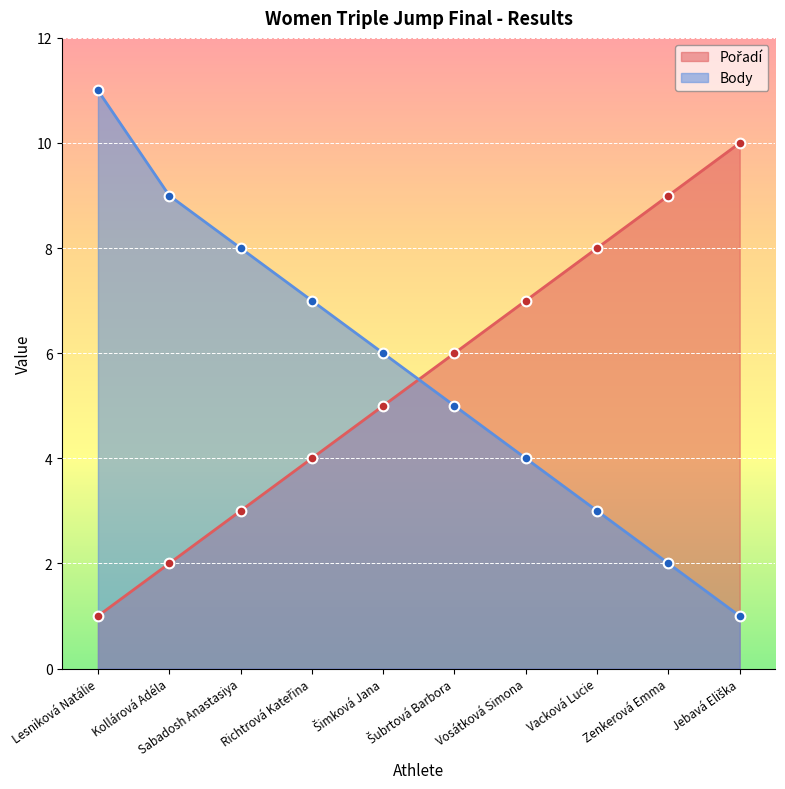

Between Kollárová Adéla and Lesniková Natálie, which is larger?

Kollárová Adéla